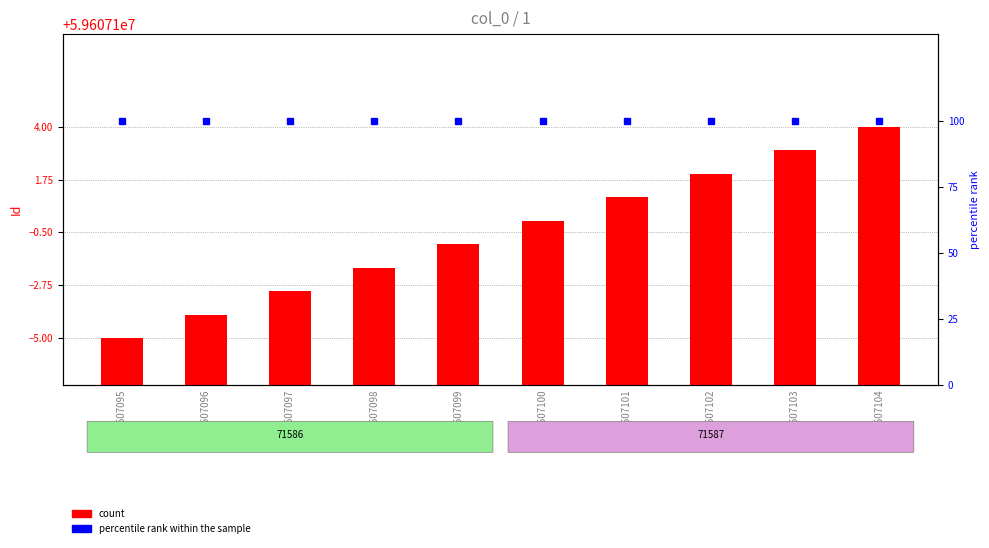

Which series has the largest total across all categories?

count